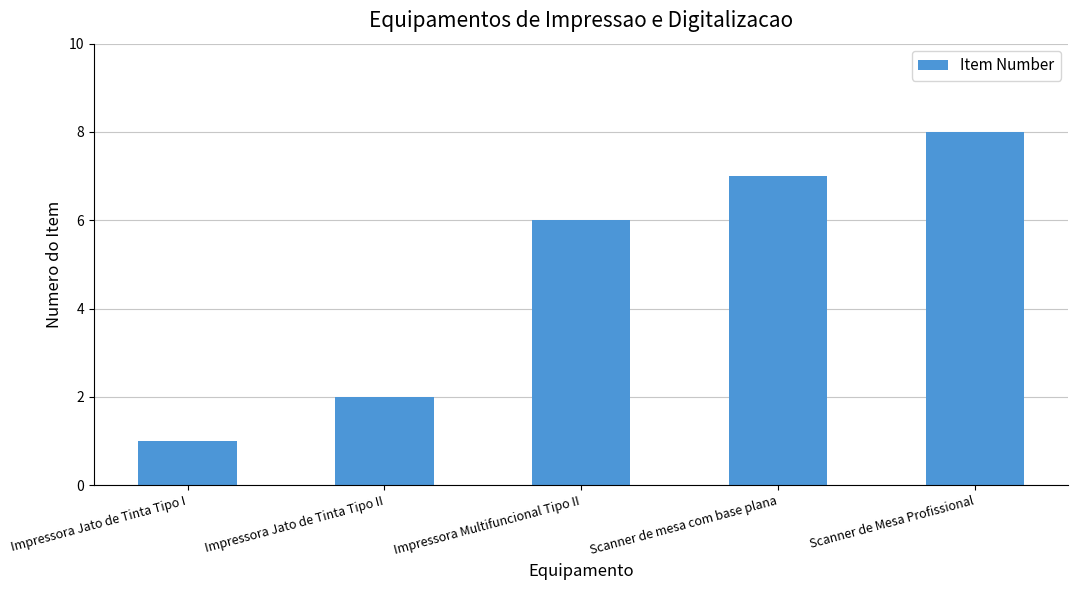

What is the smallest value displayed?

1